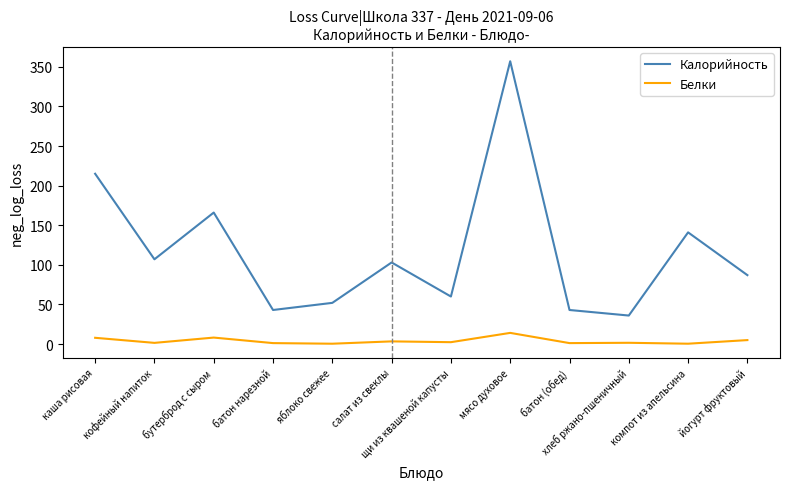

True or false: Белки and Калорийность cross at least once.

False